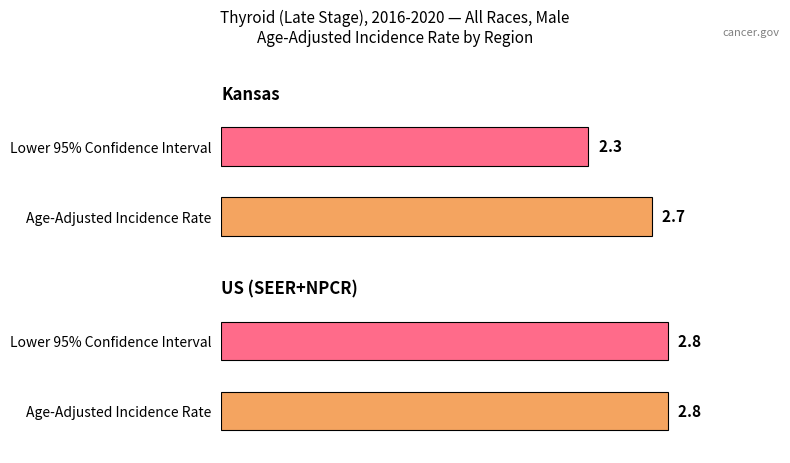

At how many categories does at least one series exceed 2?

2